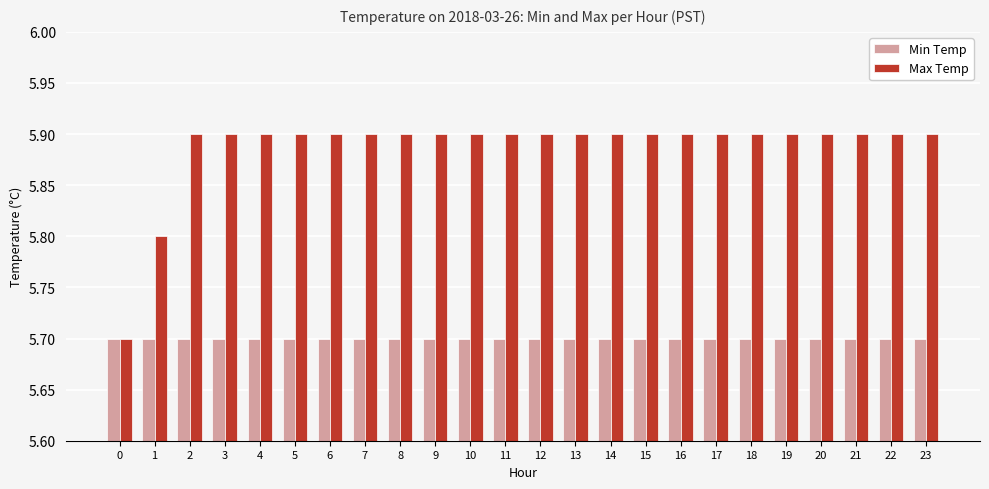

What is the greatest value displayed?

5.9